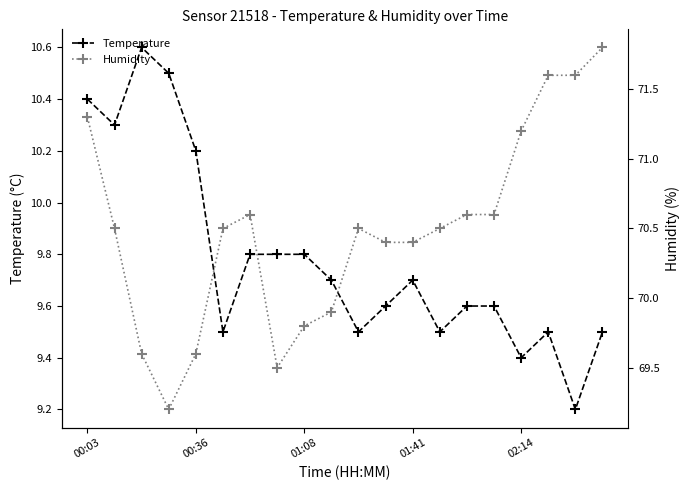

Which series changed the most between 00:03 and 18?

Temperature